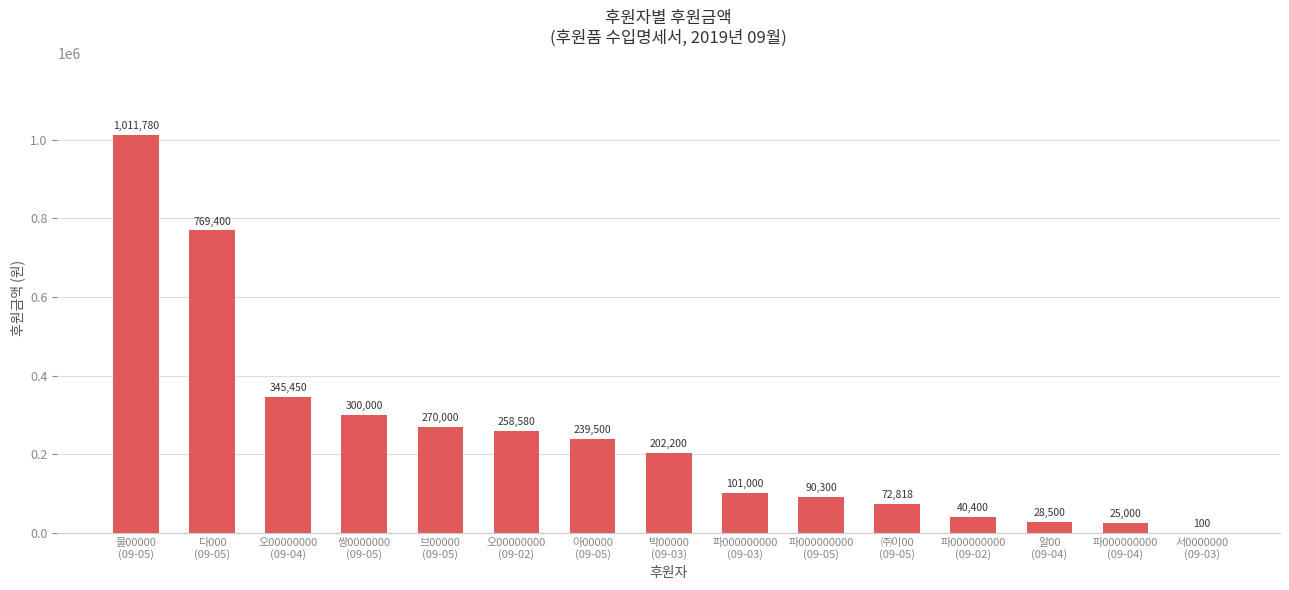

True or false: the data shows 40400 at 파000000000
(09-02).

True